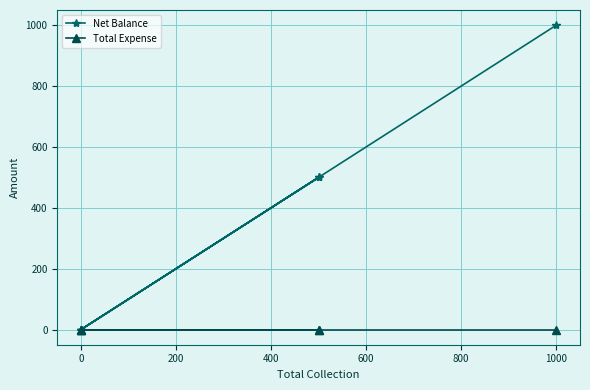

True or false: Net Balance has a value of 0 at 0.

True